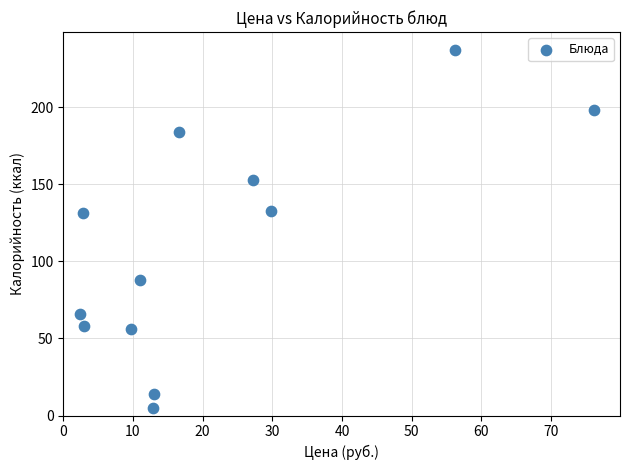

What is the average X value?

21.7